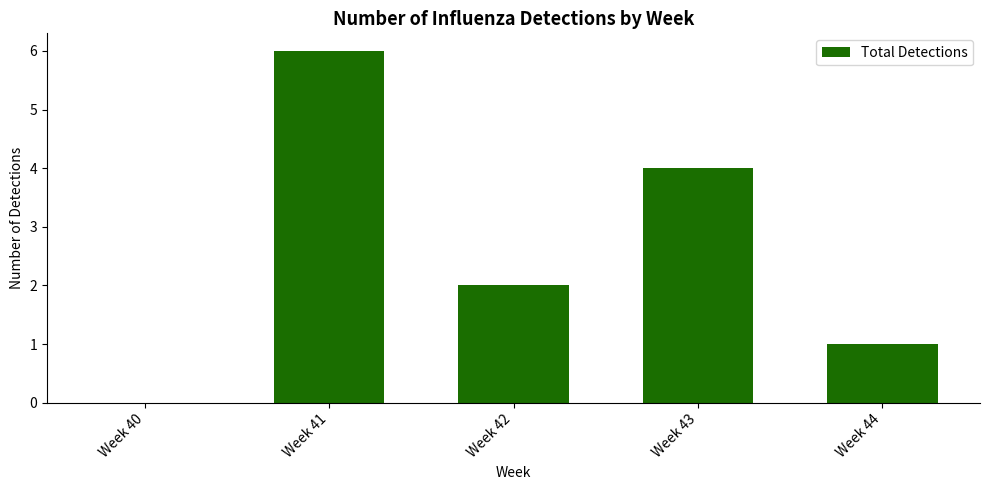

Are the bars grouped side by side (vs. stacked)?

No